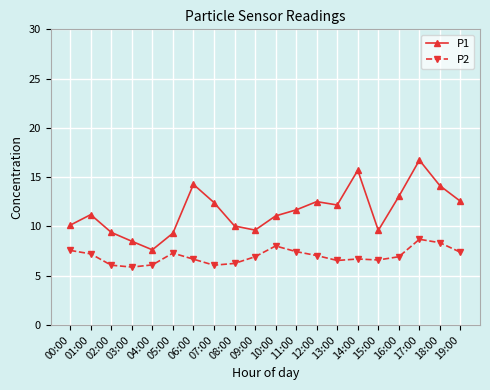

What is the total value across all series at 01:00?

18.4